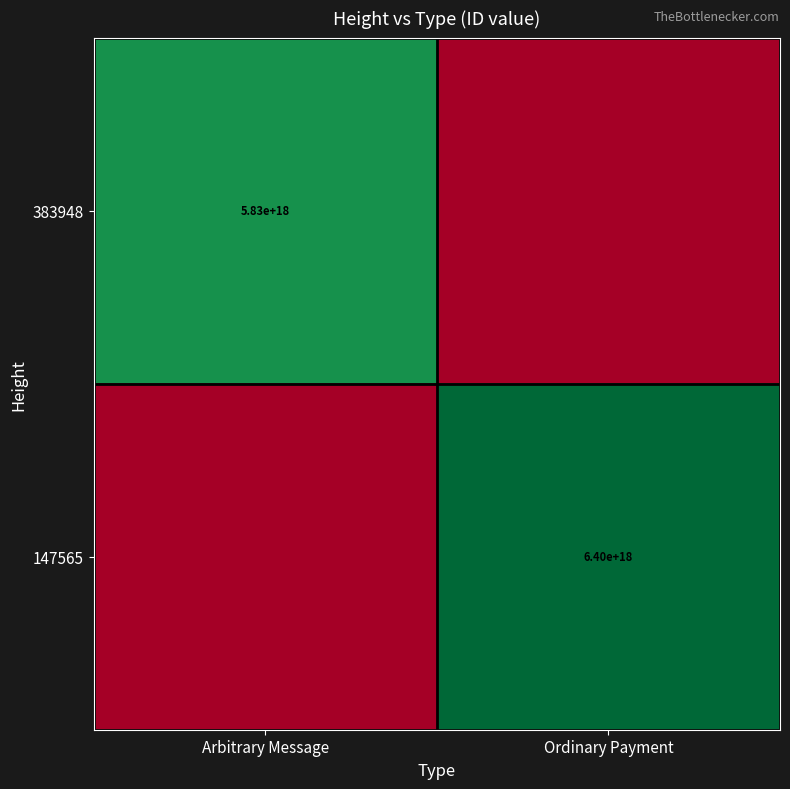

The value of 147565 at Ordinary Payment is 6400000000000000000. True or false?

True